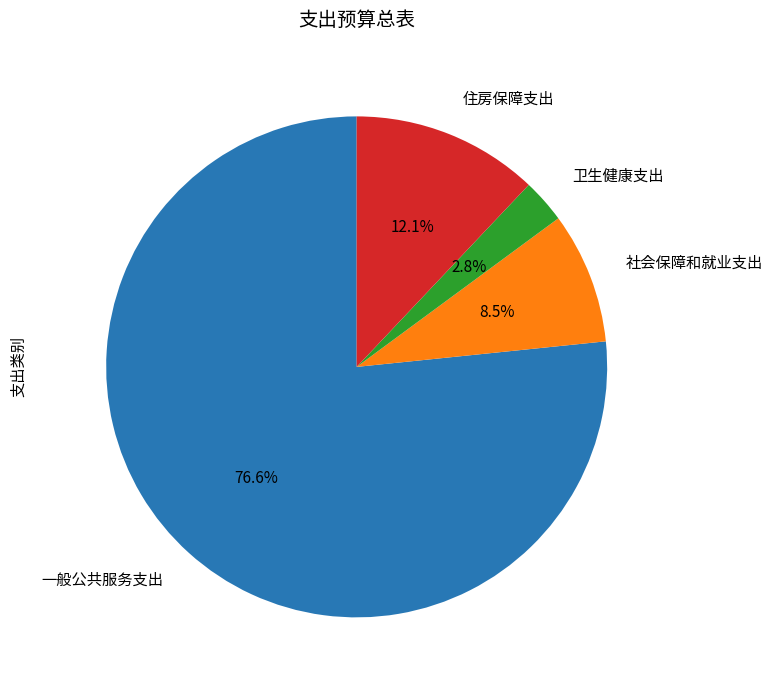

Rank the categories by value from highest to lowest.

一般公共服务支出, 住房保障支出, 社会保障和就业支出, 卫生健康支出